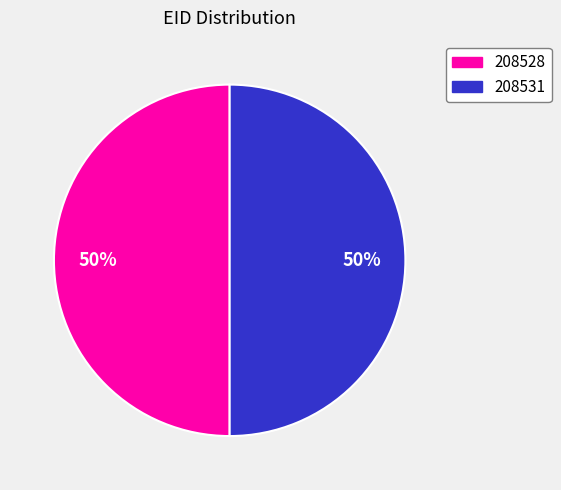

What is the ratio of the value at 208531 to the value at 208528?

1.0